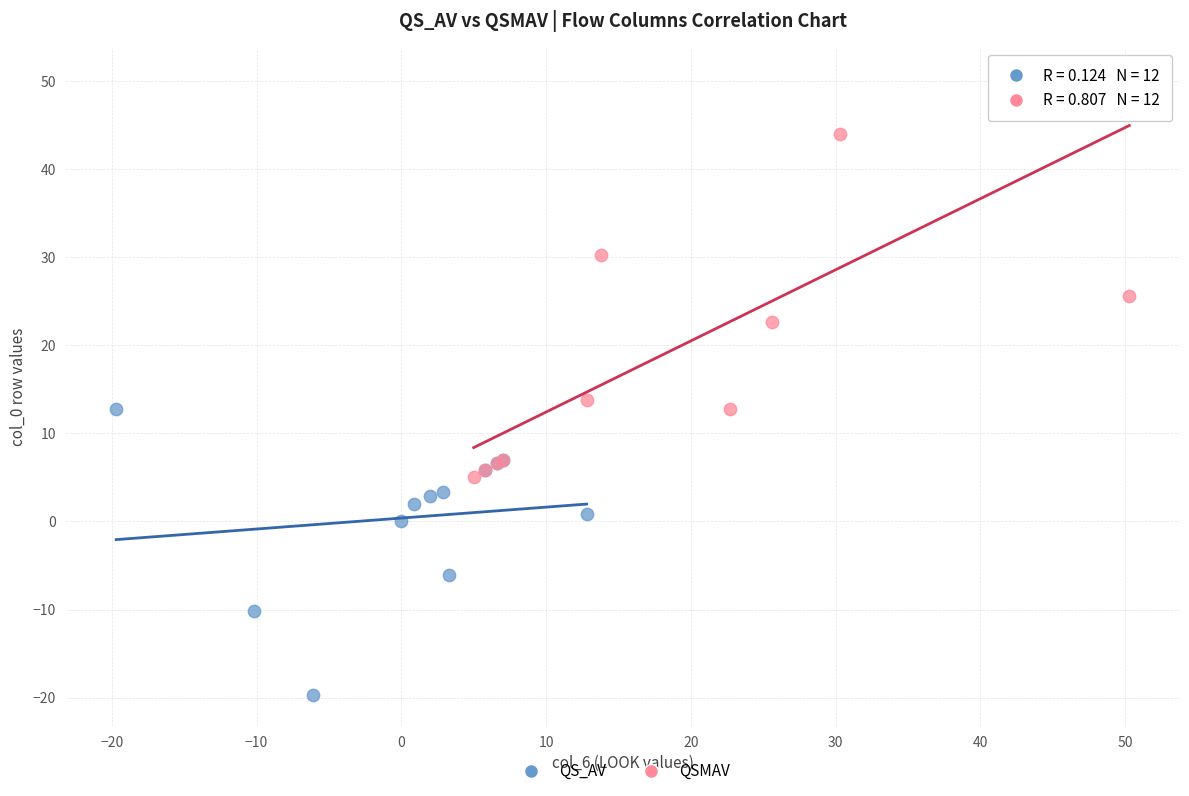

Which series reaches the minimum Y coordinate?

QS_AV